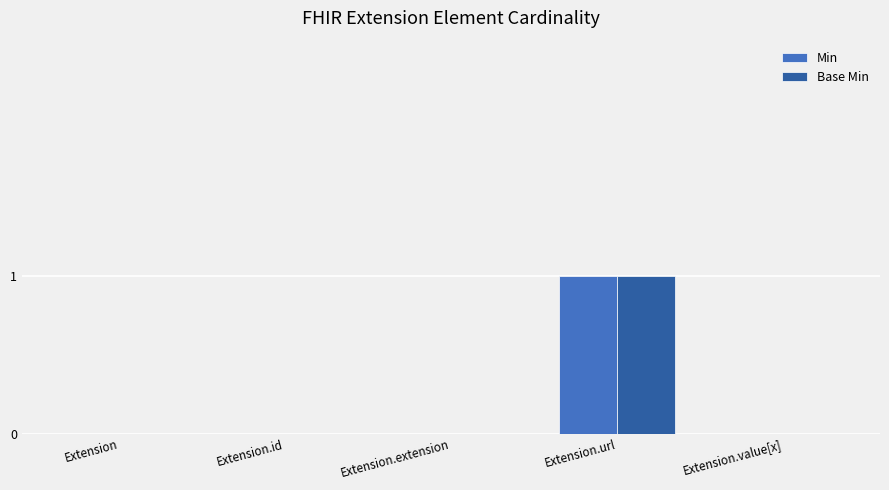

Reading right to left, transcribe all the data shown in this chart.

Min: Extension.value[x]=0	Extension.url=1	Extension.extension=0	Extension.id=0	Extension=0
Base Min: Extension.value[x]=0	Extension.url=1	Extension.extension=0	Extension.id=0	Extension=0